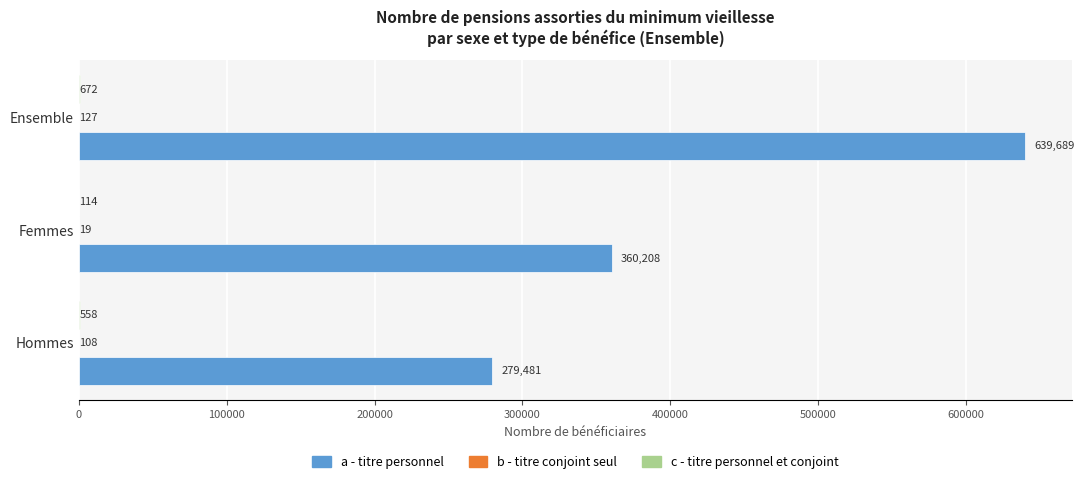

What value does the a - titre personnel series have at Hommes, to the nearest 100?

279500